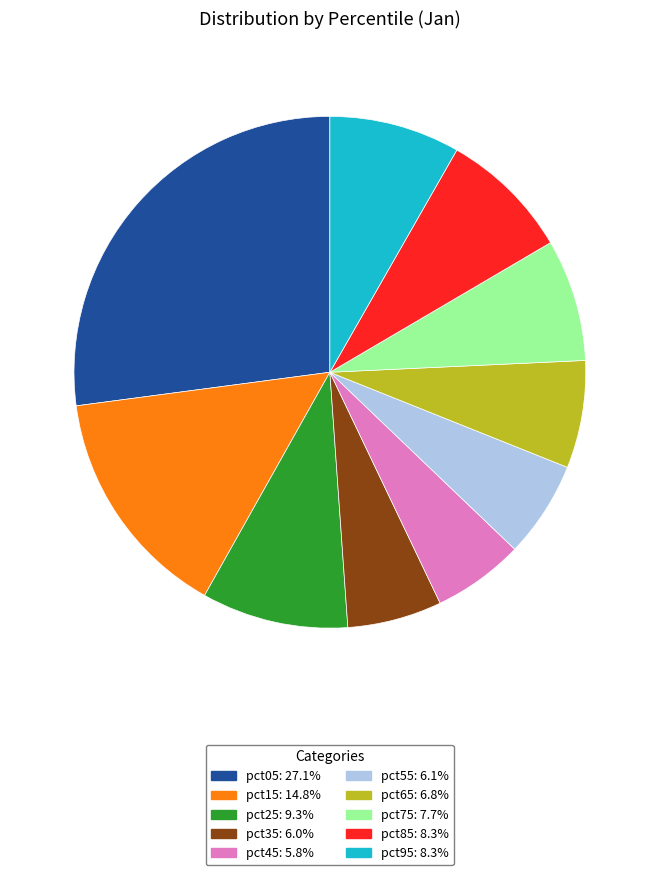

Does pct65 represent more than half of the total?

No